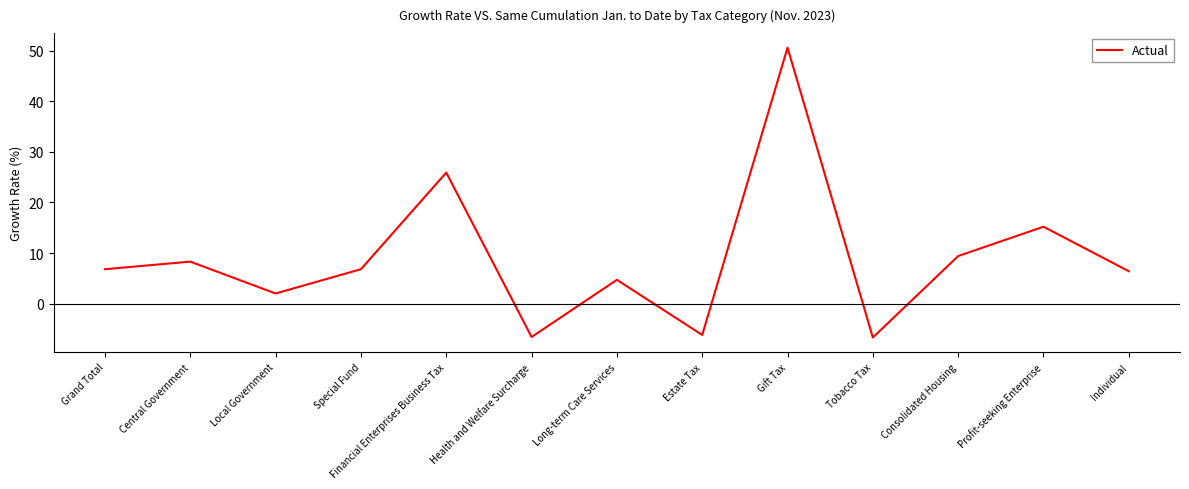

The chart shows a value of 18.0 at Financial Enterprises Business Tax. True or false?

False